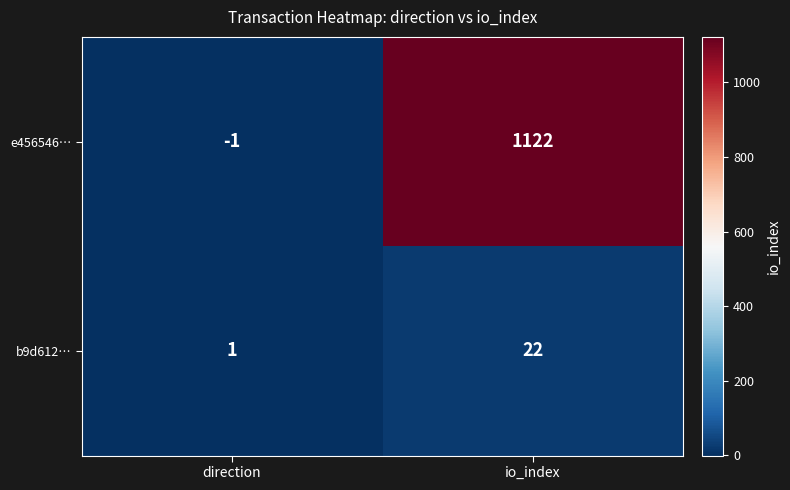

At which category is the sum across all series the highest?

io_index